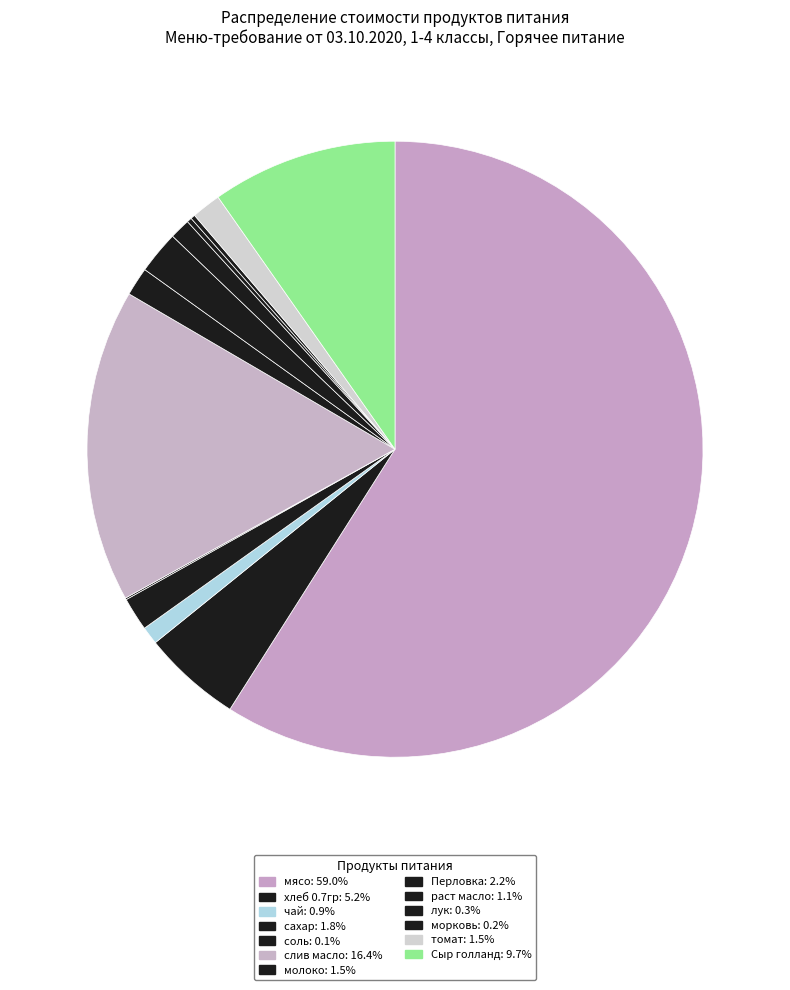

The хлеб 0.7гр slice represents 1% of the pie. True or false?

False